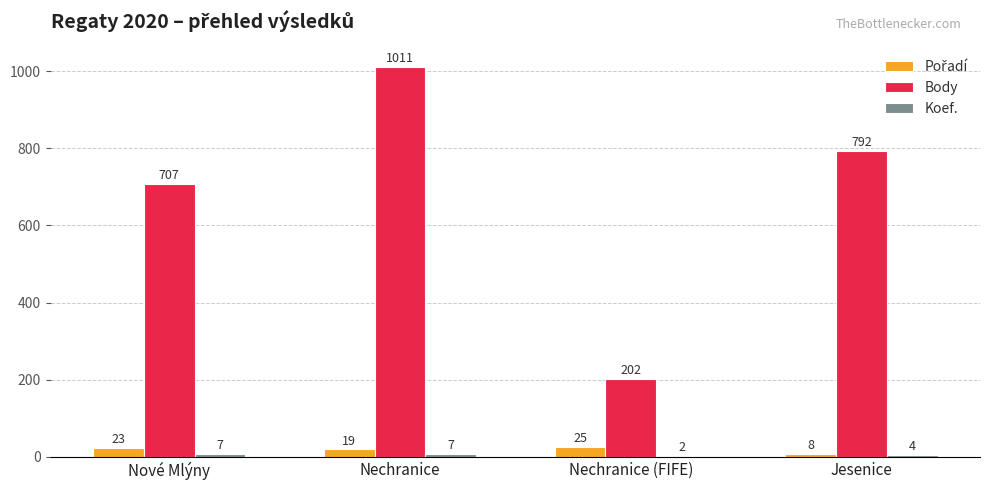

What is the maximum value shown in the chart?

1011